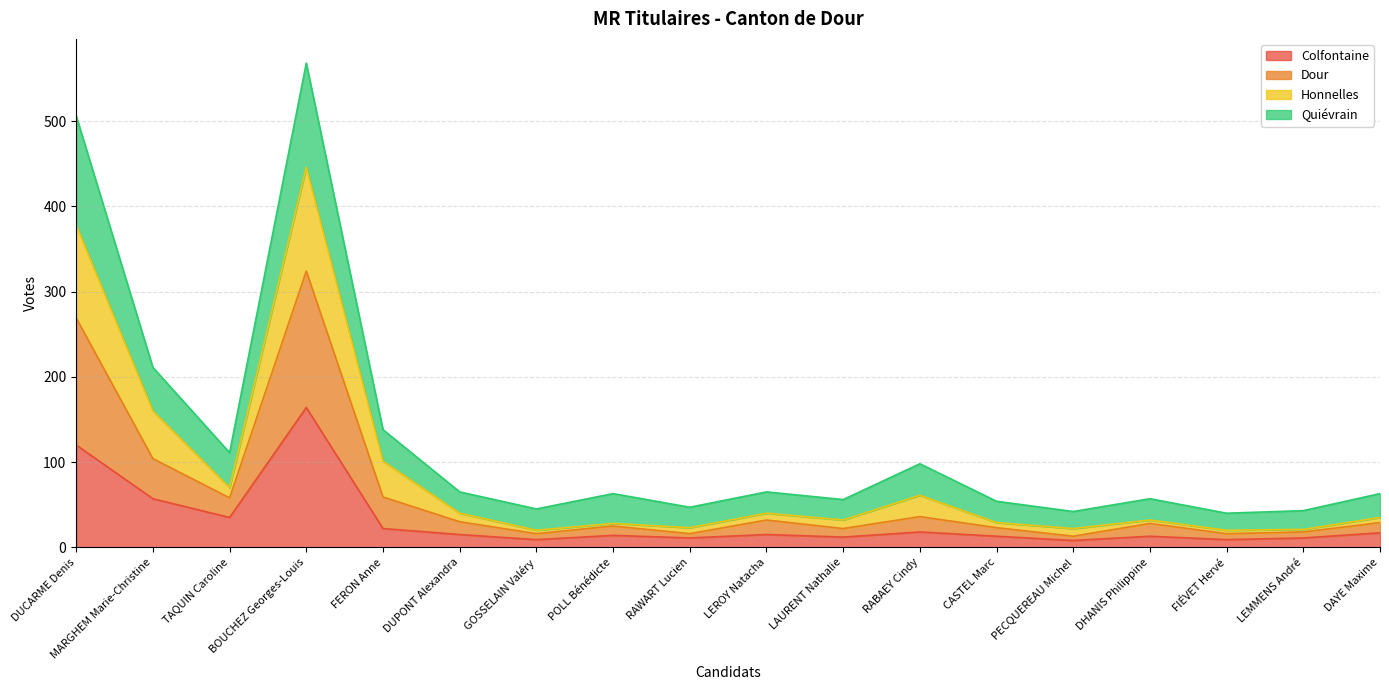

At which label is Honnelles closest to 233?

MARGHEM Marie-Christine